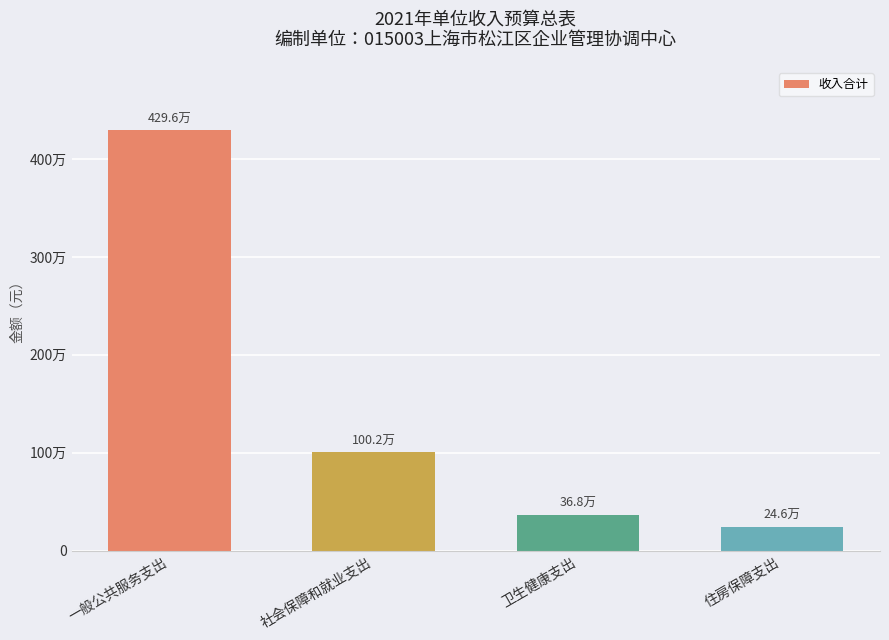

Is it true that the value at 一般公共服务支出 is 6195406.2?

False